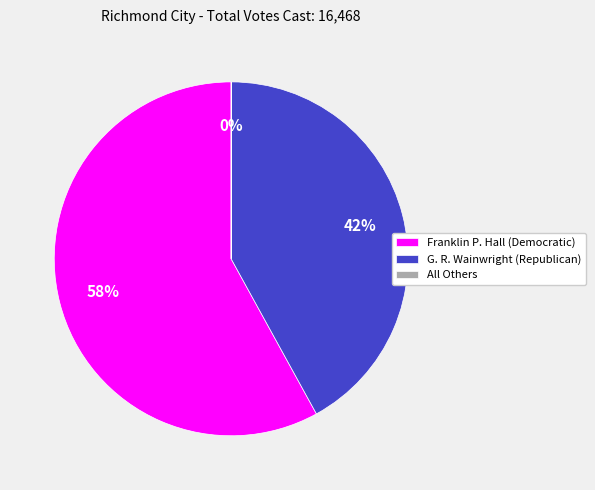

What percentage is the G. R. Wainwright (Republican) slice, to the nearest percent?

42%